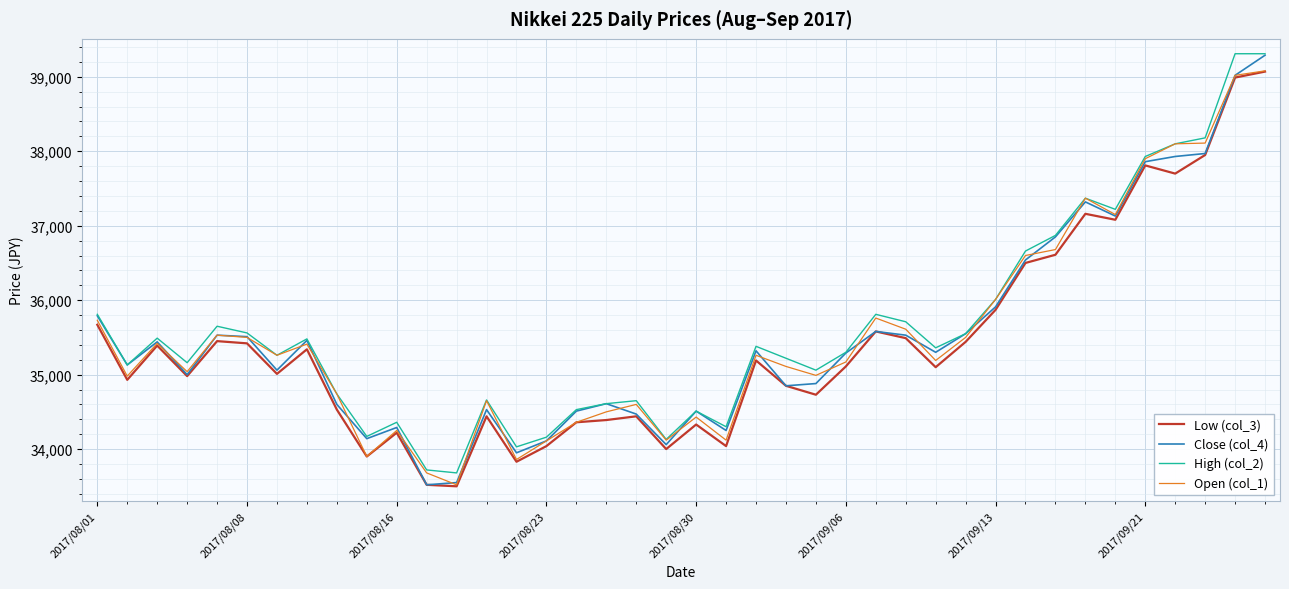

What is the lowest value of the Open (col_1) series?

33520